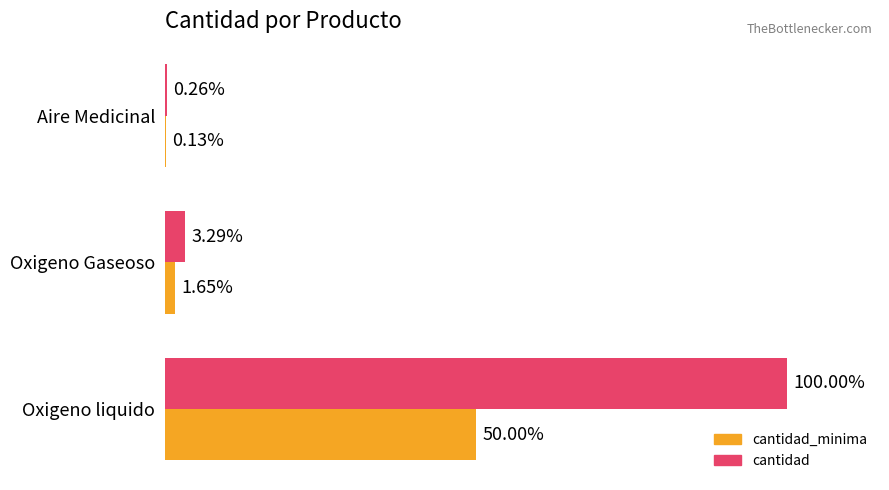

Which category has the highest value across all series?

Oxigeno liquido